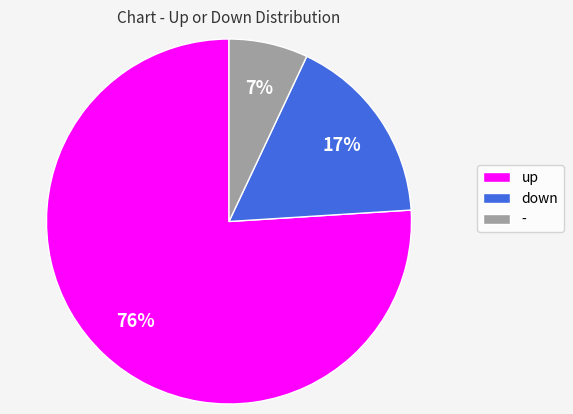

To the nearest percent, what portion does - represent?

7%